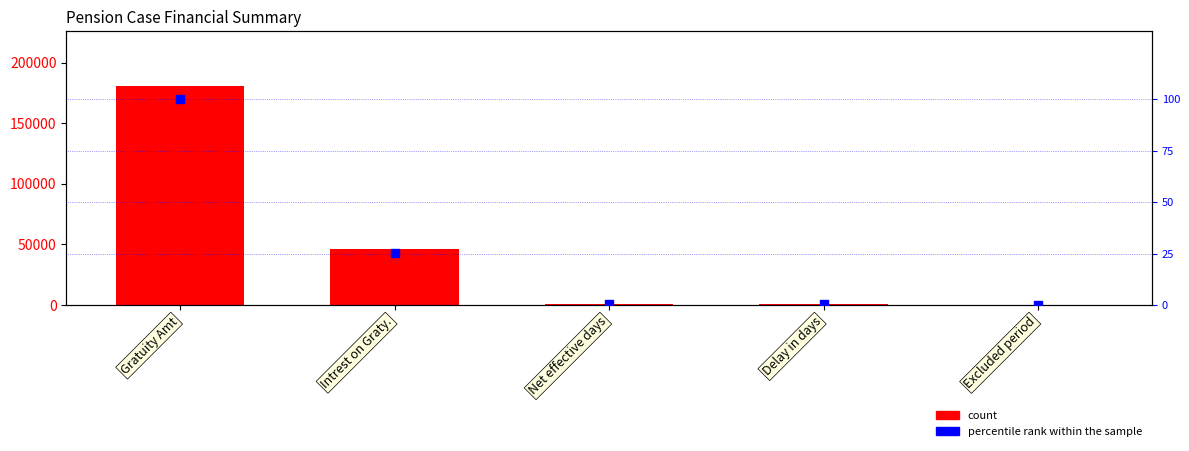

At which category is the sum across all series the highest?

Gratuity Amt